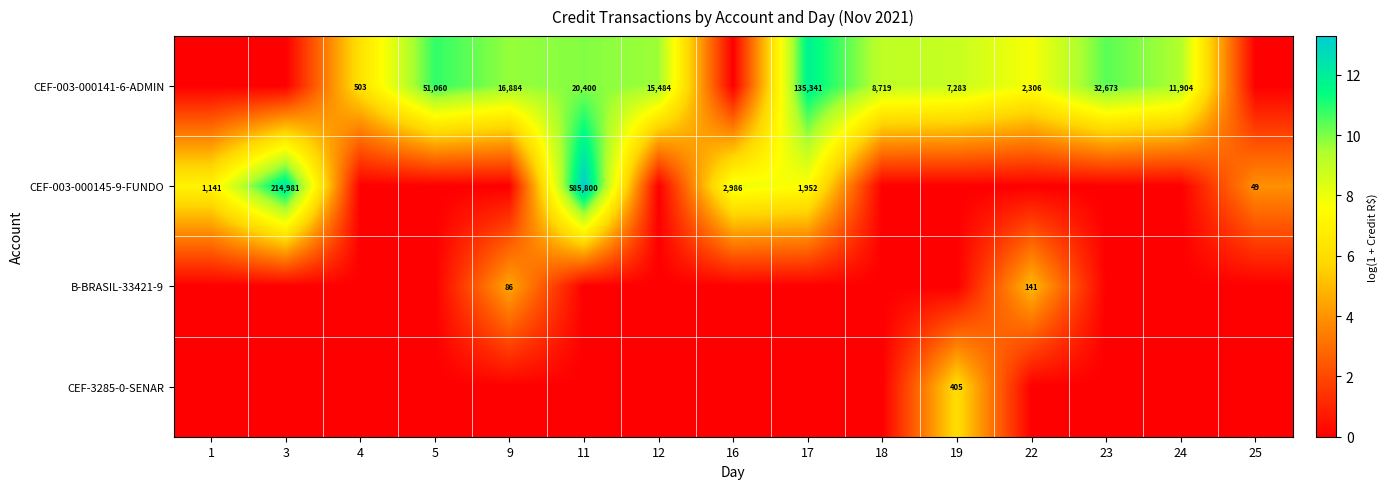

The CEF-003-000141-6-ADMIN series shows 135341 at 17. True or false?

True